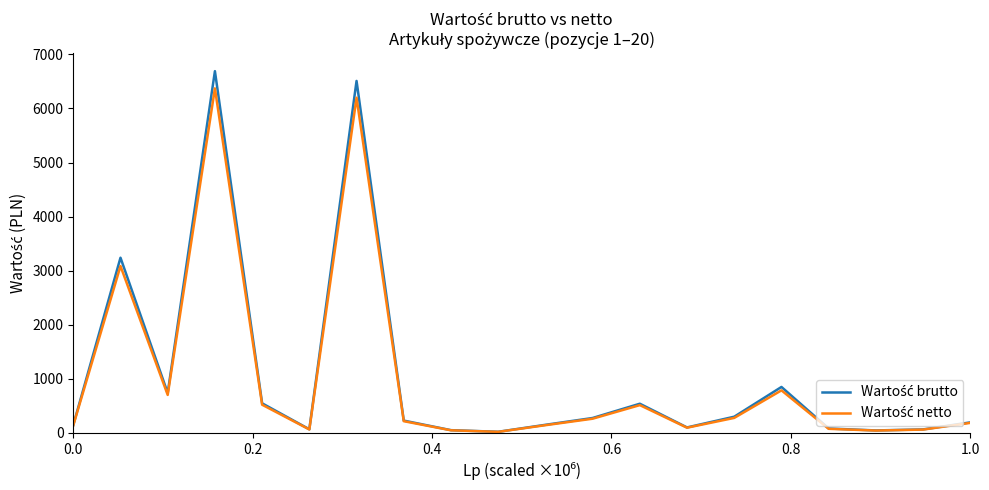

What is the greatest value displayed?

6689.6